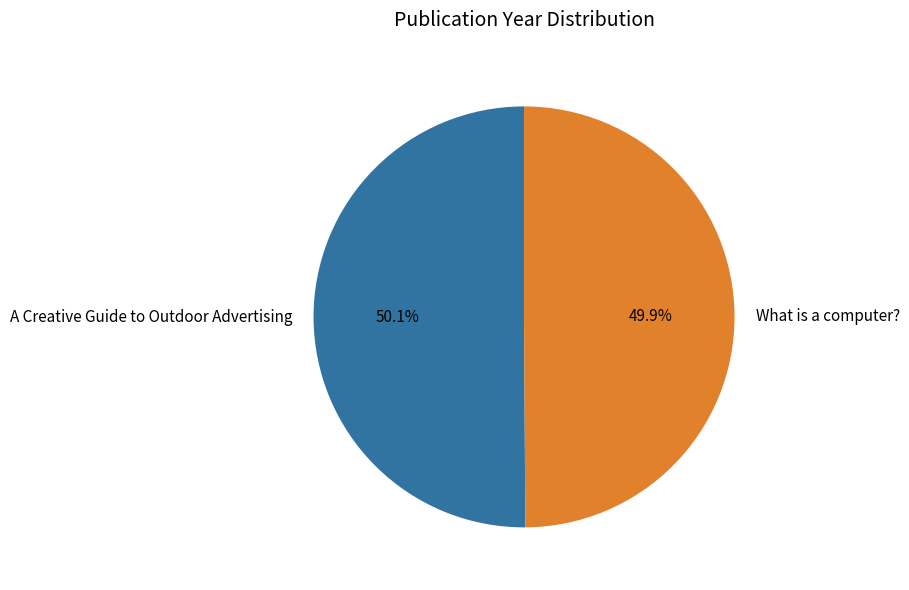

Is there a majority slice in this chart?

Yes